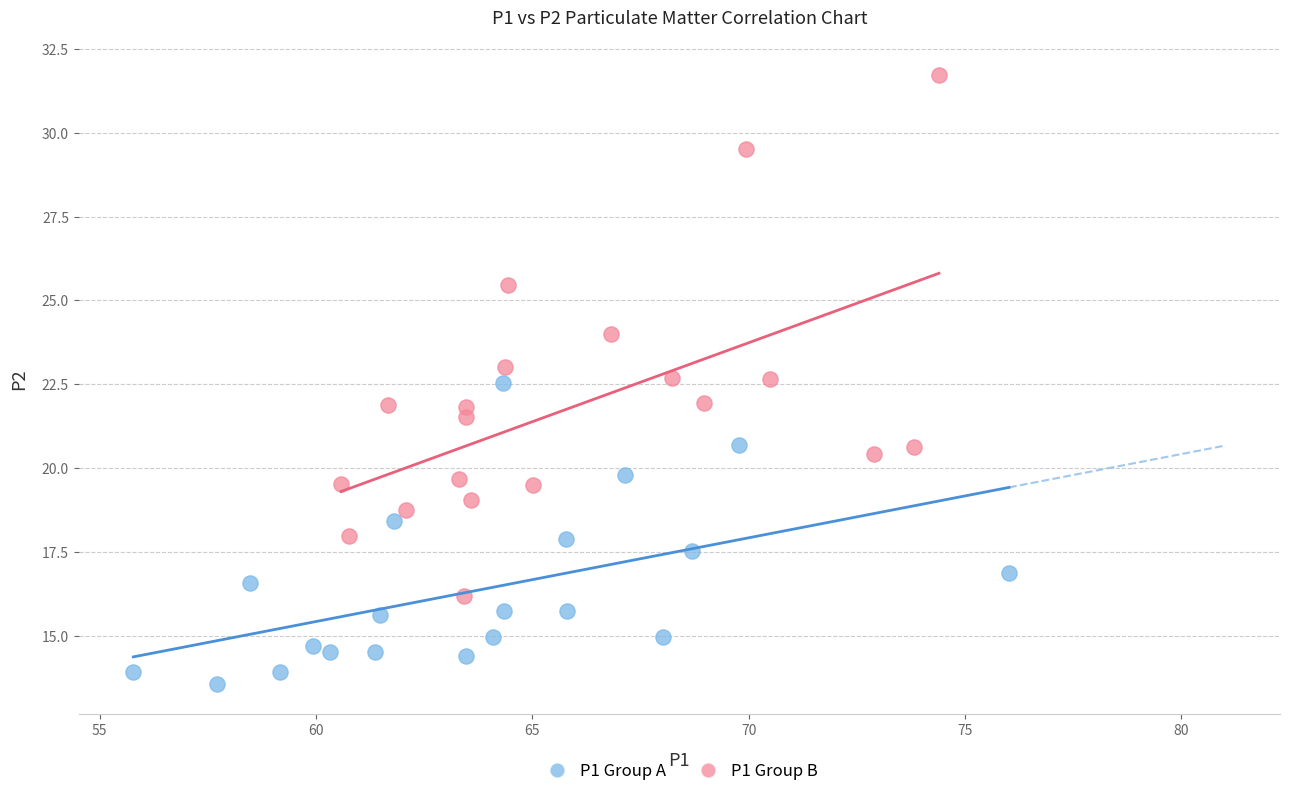

Which series contains the lowest Y value?

P1 Group A